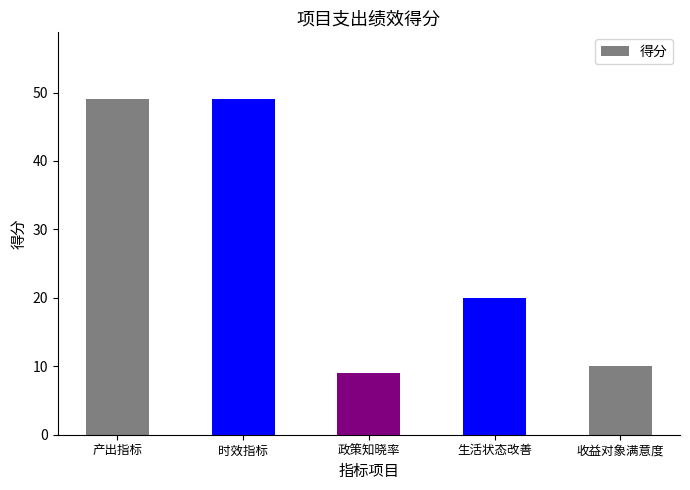

What is the change in value from 政策知晓率 to 收益对象满意度?

+1